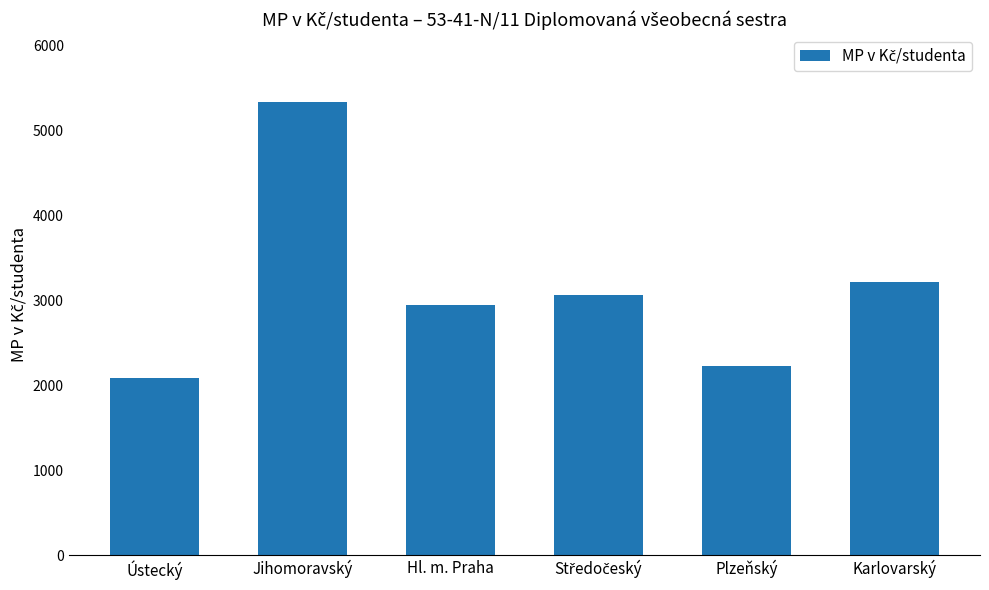

What is the label of the 6th bar from the right?

Ústecký